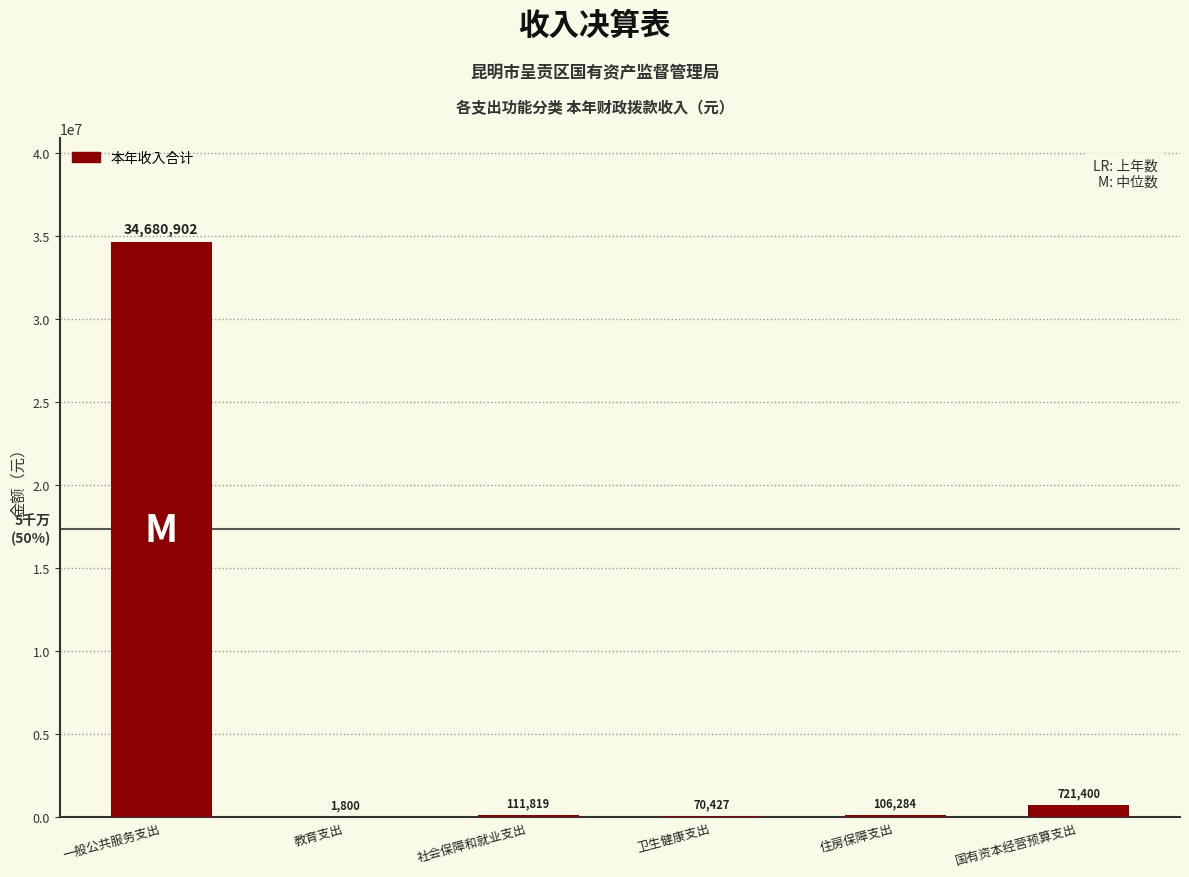

Which category has the highest value across all series?

一般公共服务支出